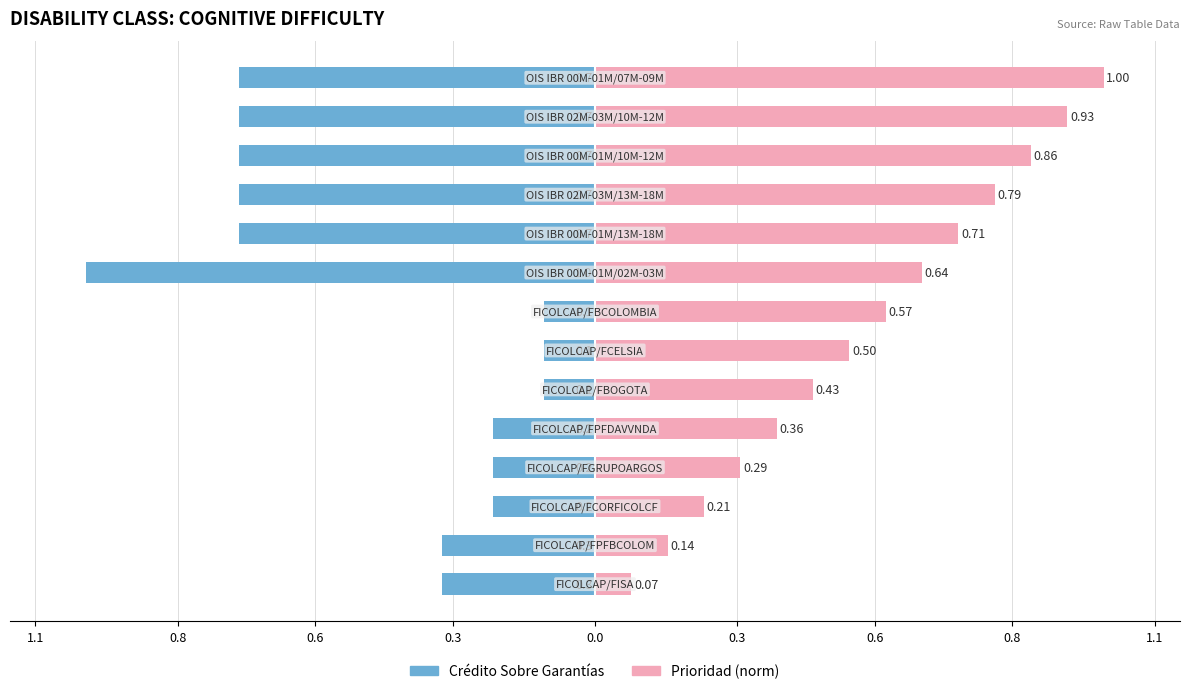

Are the bars horizontal?

Yes